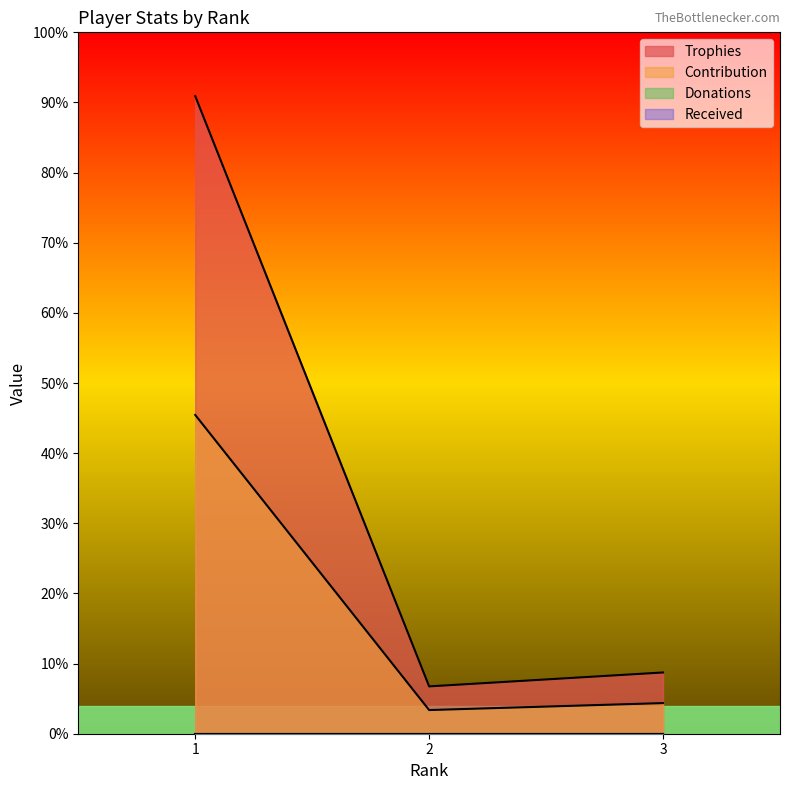

At which label does Contribution reach its minimum?

2